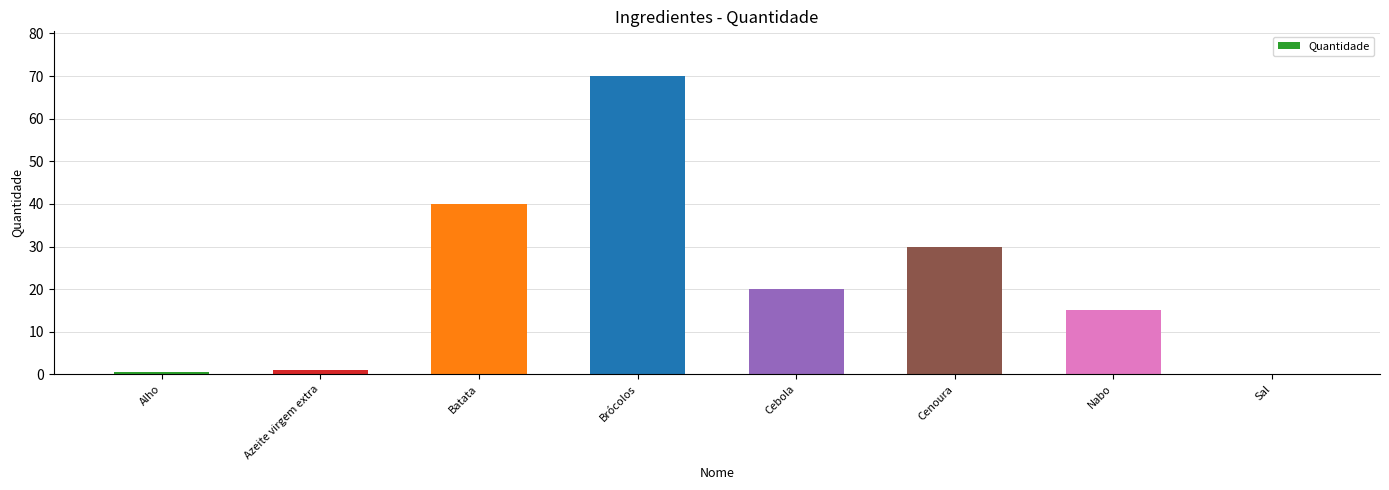

What is the maximum value shown in the chart?

70.0